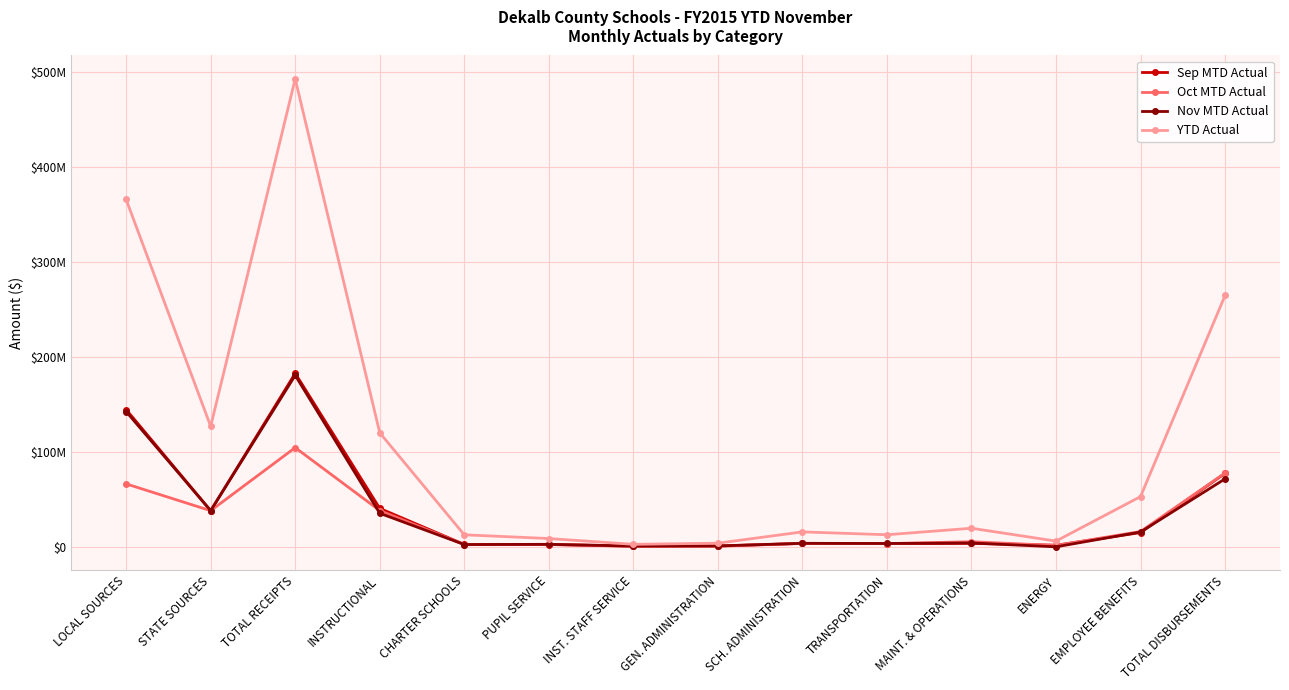

At which label is Nov MTD Actual closest to 90441795?

TOTAL DISBURSEMENTS